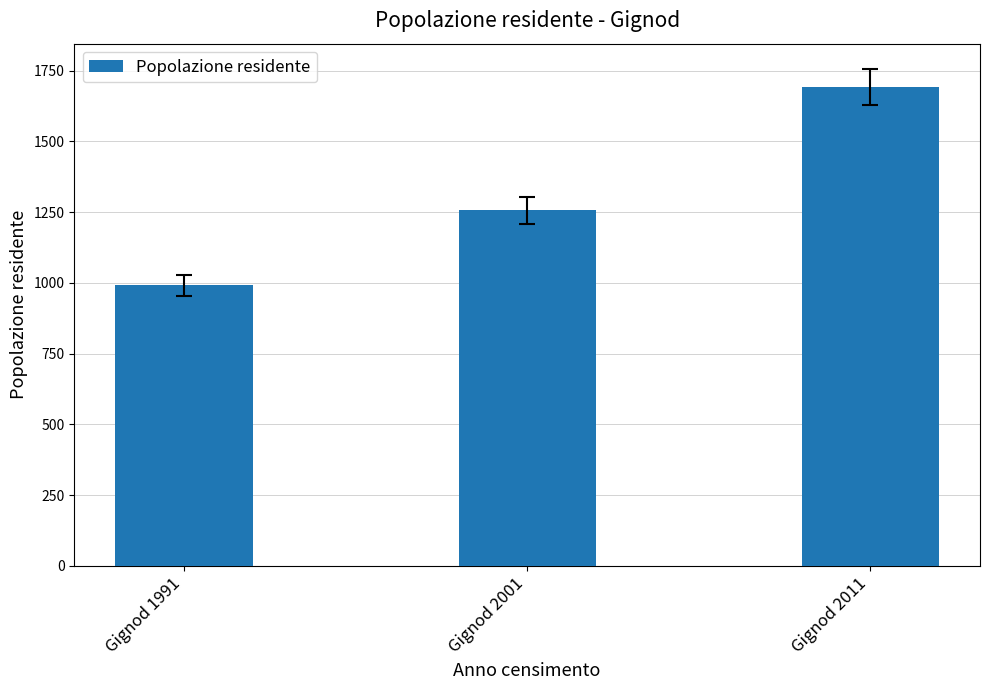

Between Gignod 1991 and Gignod 2011, which is larger?

Gignod 2011